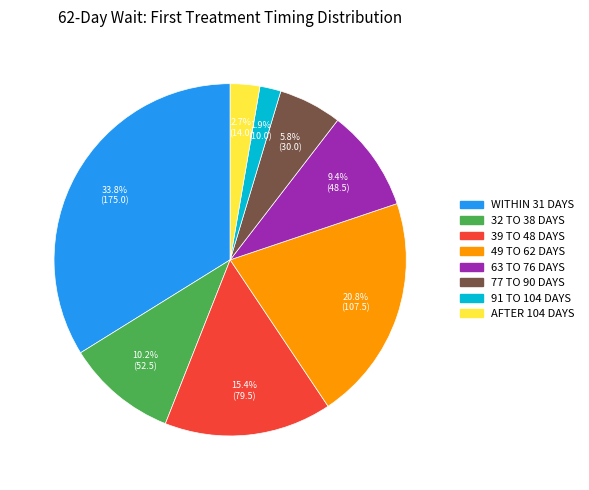

Is there any slice that represents more than half of the pie?

No